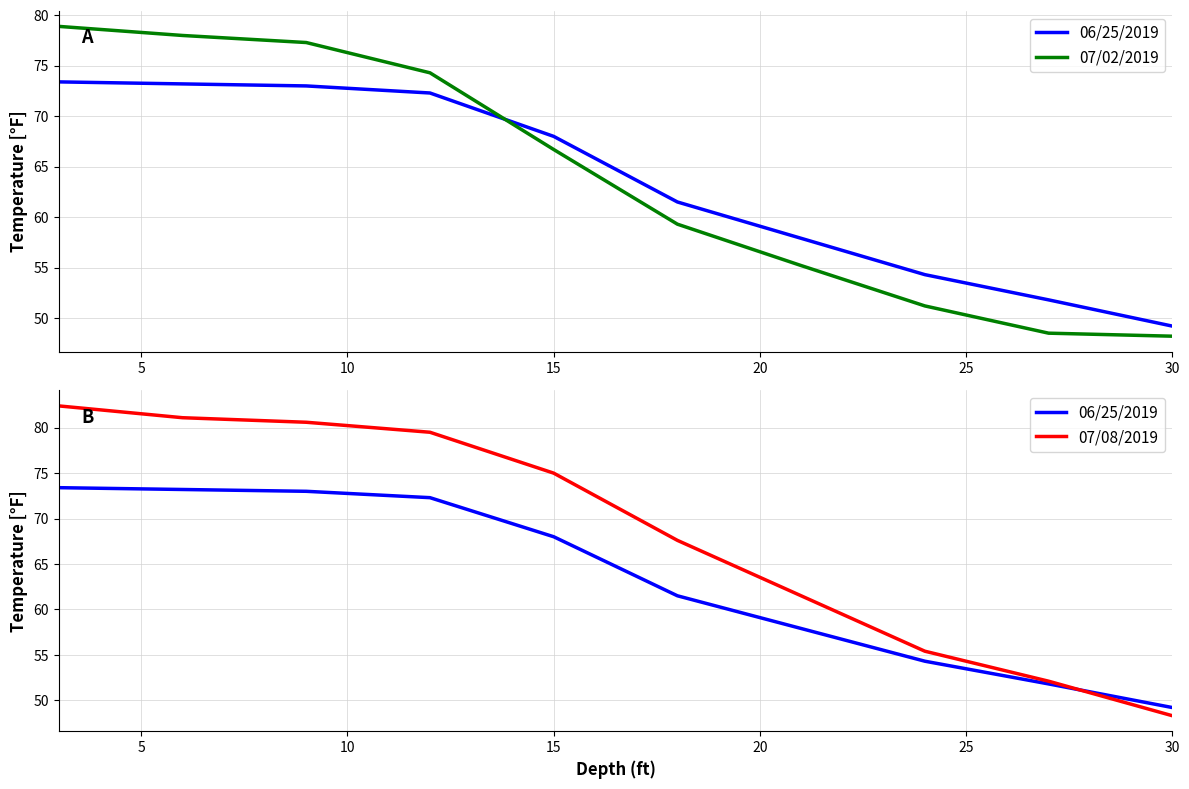

Rank the series by their maximum value, from lowest to highest.

06/25/2019, 07/02/2019, 07/08/2019